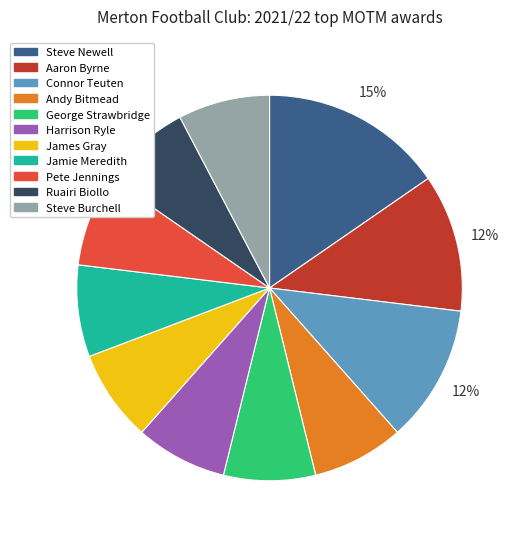

To the nearest percent, what is the average slice percentage?

9%